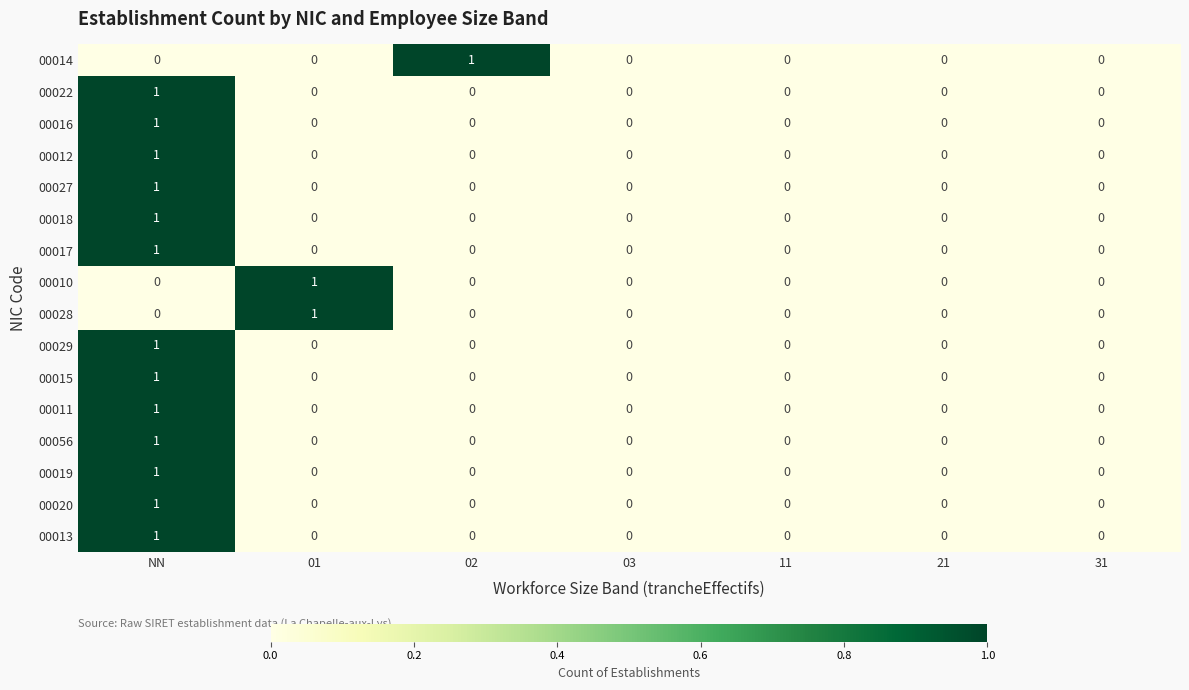

Count the 00022 values in the range 0 to 1.

7